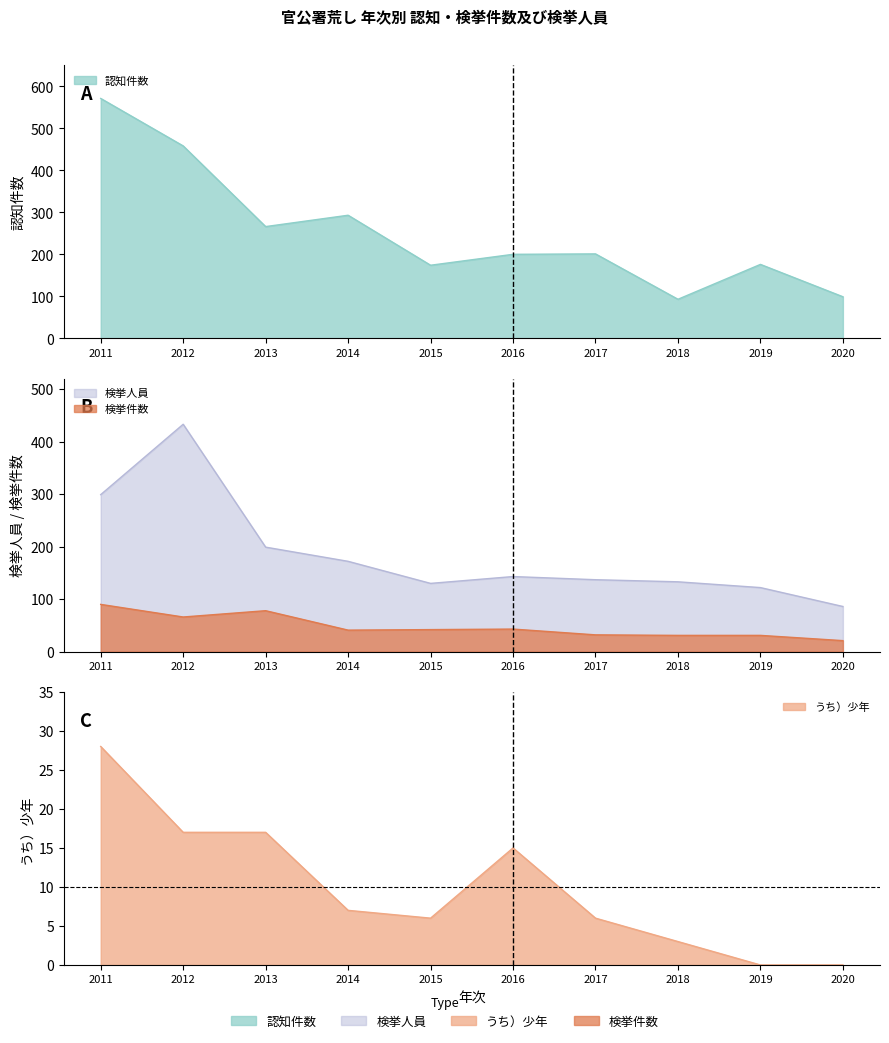

How many interior local valleys does the 認知件数 series have?

3